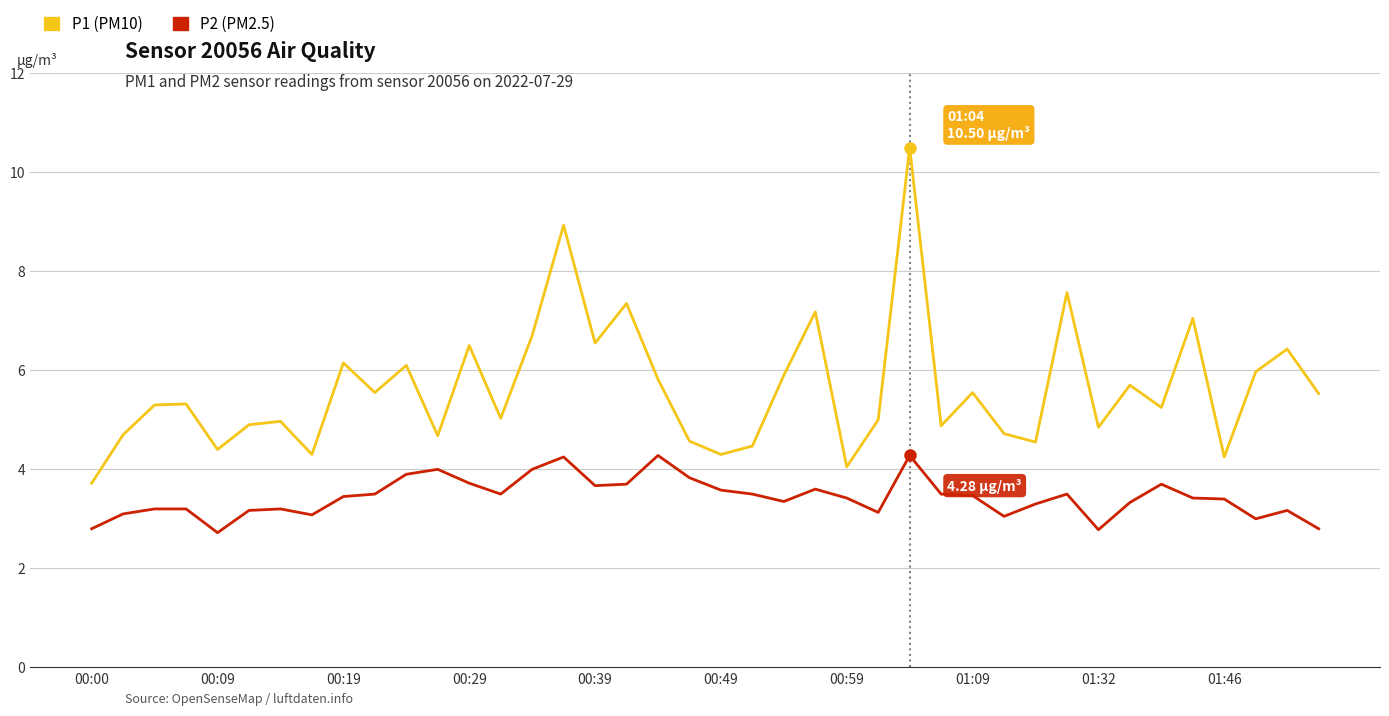

Is this an area chart (filled region under the line)?

No